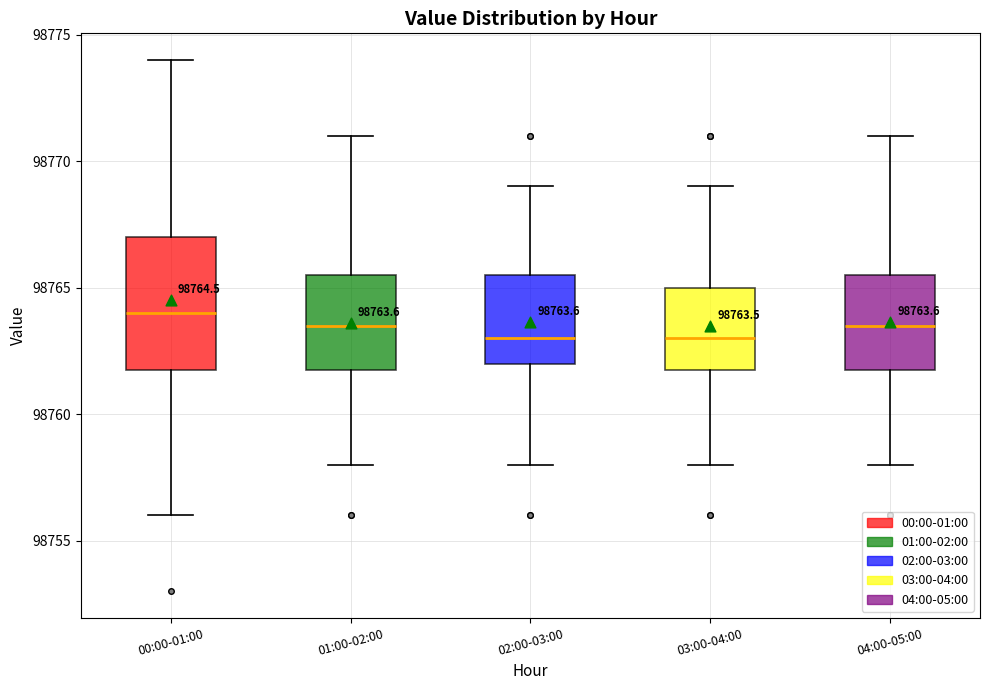

Comparing the boxes themselves (not the whiskers), which one is the tallest?

00:00-01:00